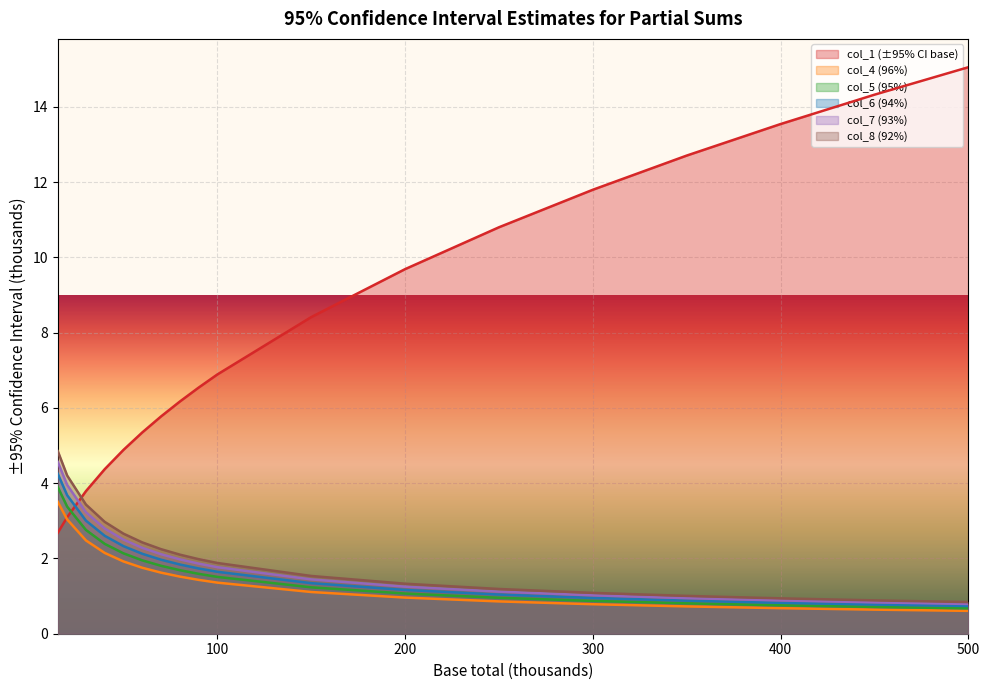

What is the lowest value of the col_1 (±95% CI base) series?

2.7